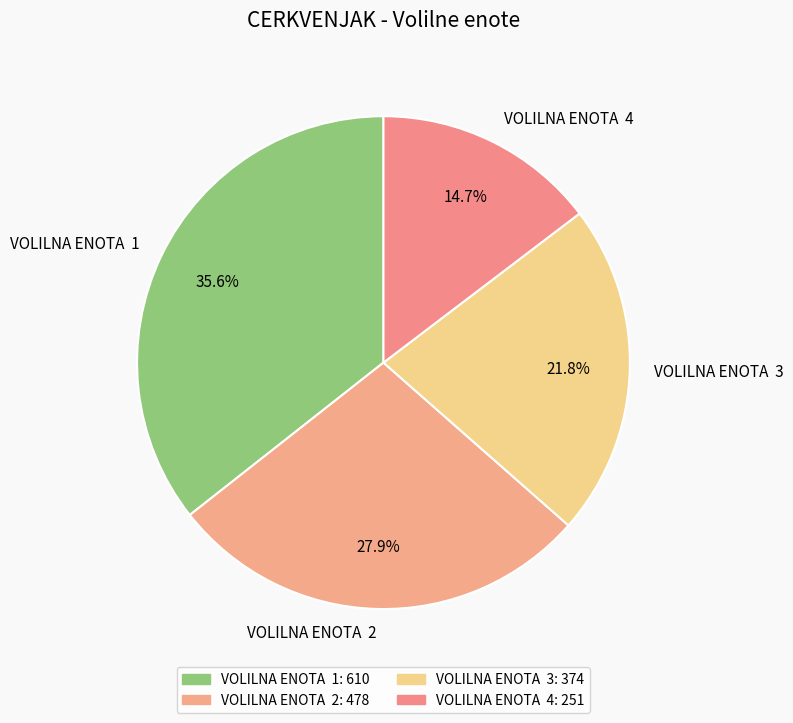

Which category has the smallest portion of the pie?

VOLILNA ENOTA 4